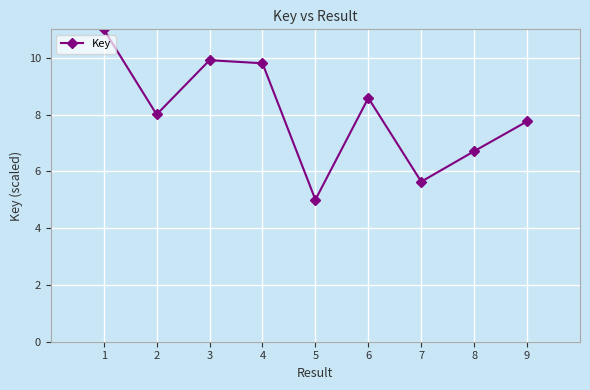

The chart shows a value of 9.9 at 3. True or false?

True